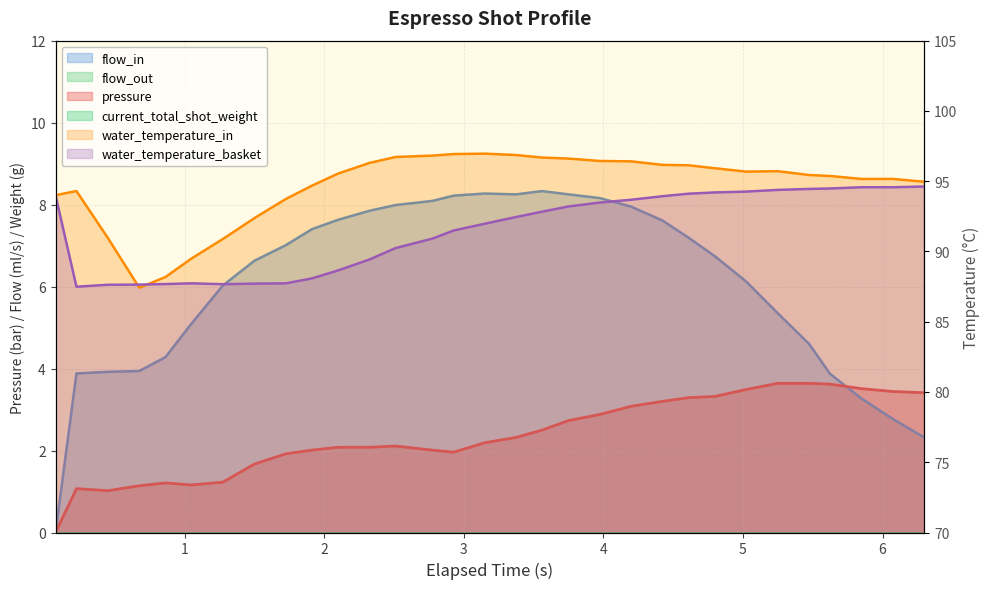

How many data points in water_temperature_in are less than 95?

11